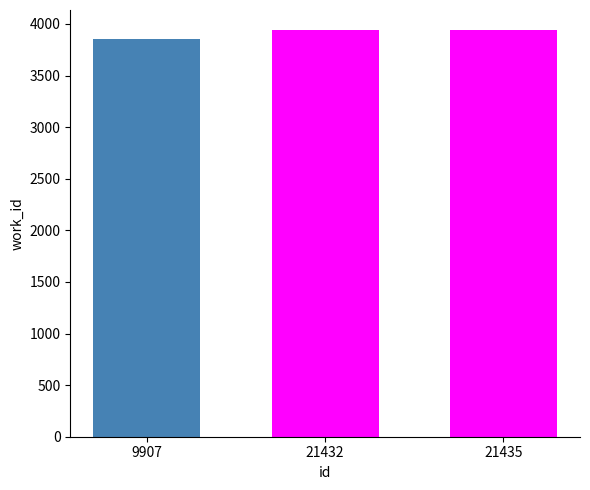

Reading right to left, list all the values displayed in this chart.

3938	3938	3857